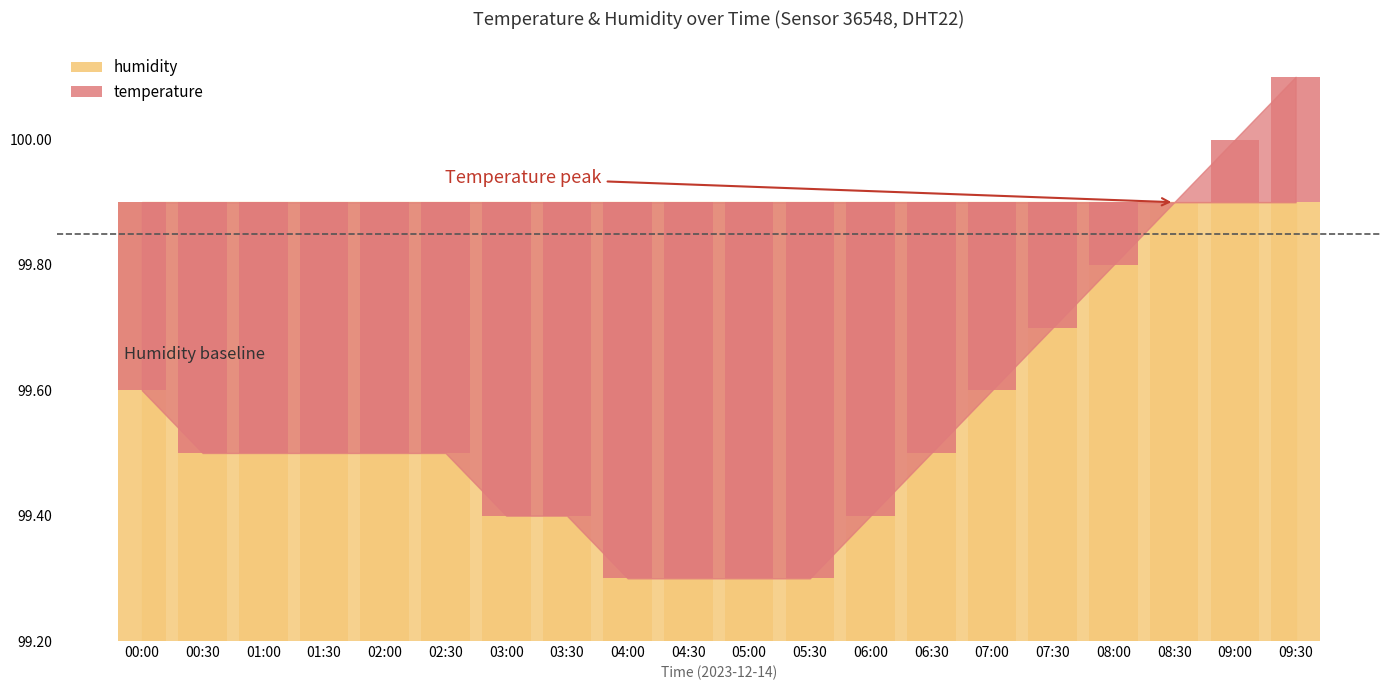

Rank the categories by value from lowest to highest.

04:00, 04:30, 05:00, 05:30, 03:00, 03:30, 06:00, 00:30, 01:00, 01:30, 02:00, 02:30, 06:30, 00:00, 07:00, 07:30, 08:00, 08:30, 09:00, 09:30